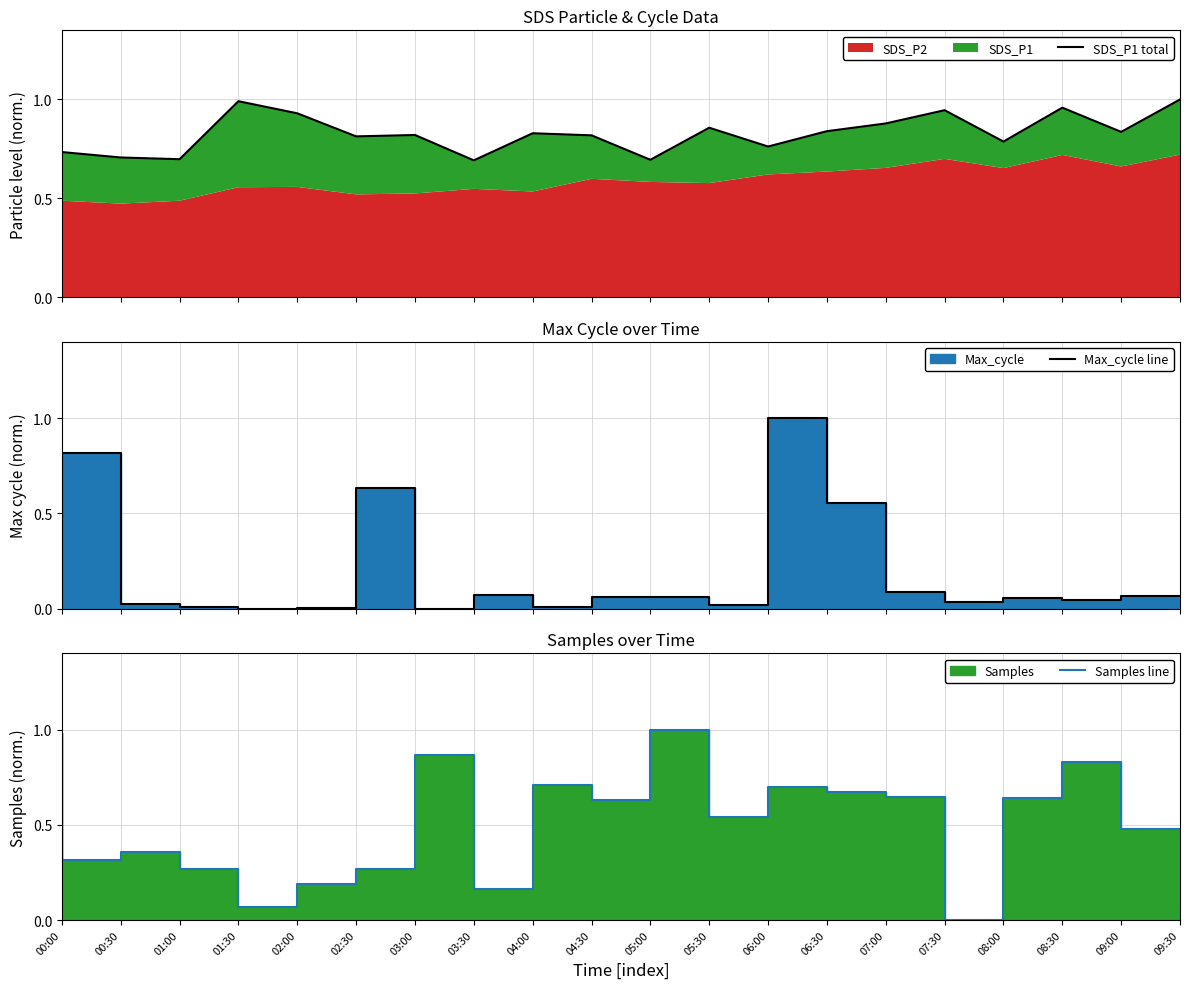

What is the difference between the maximum and minimum values in the SDS_P1 total series?

0.3